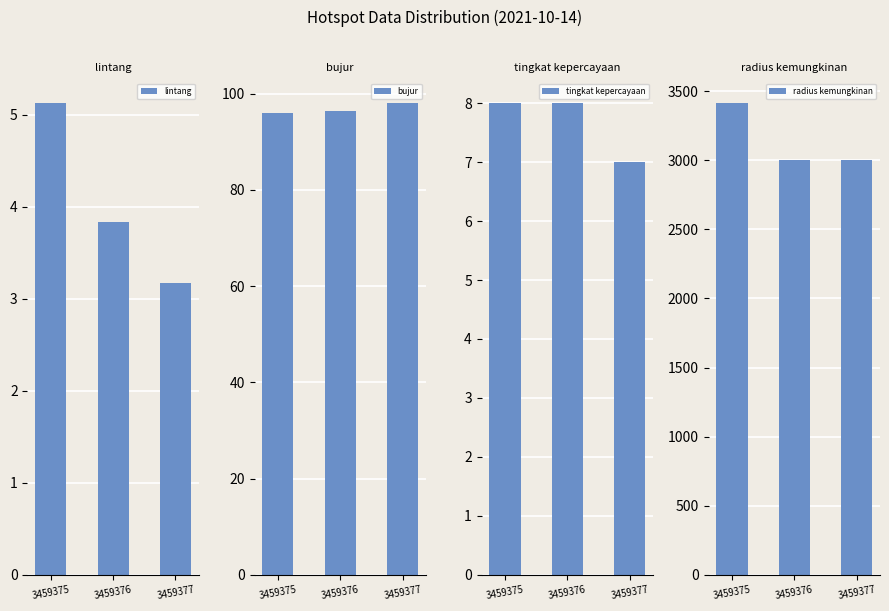

The value of lintang at 3459377 is 3.2. True or false?

True